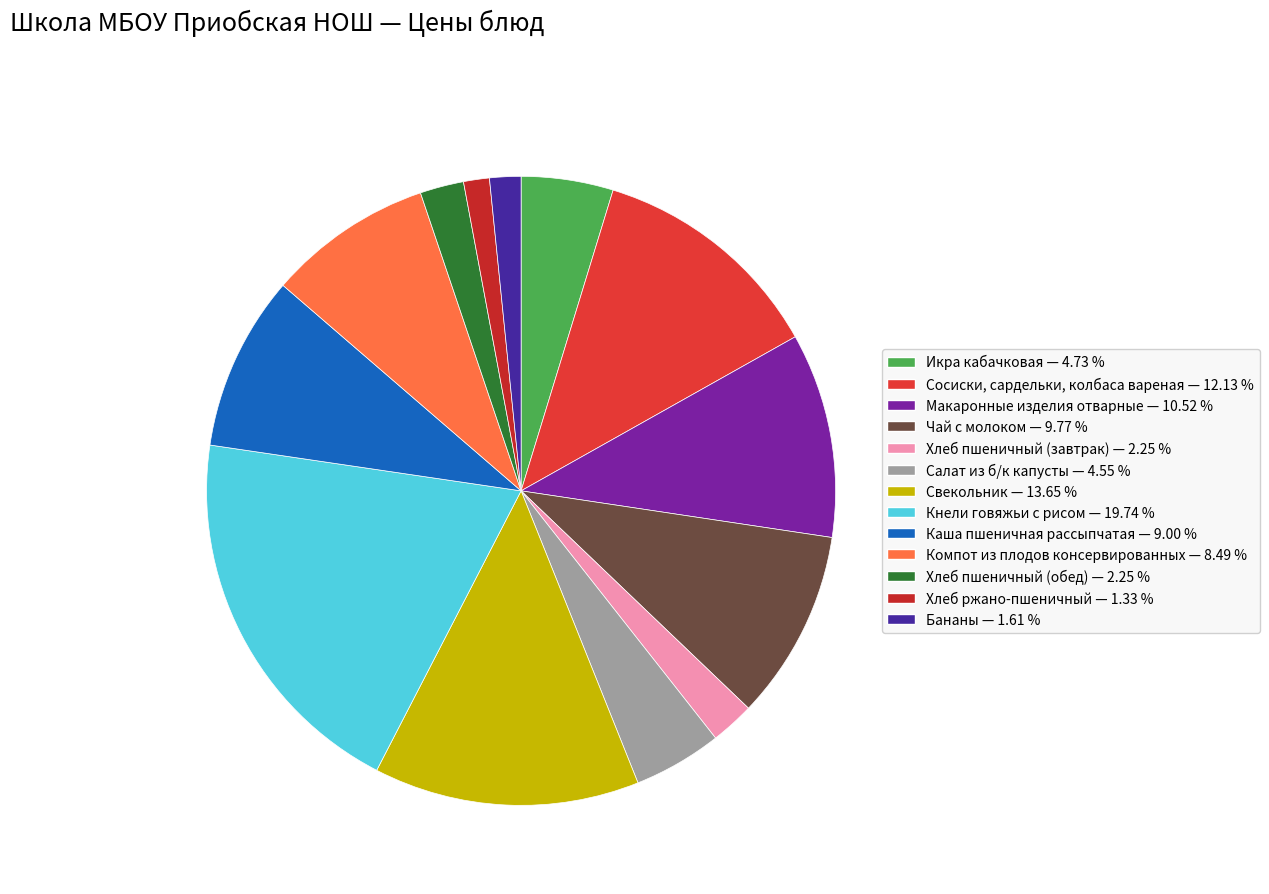

To the nearest percent, what is the average slice percentage?

8%